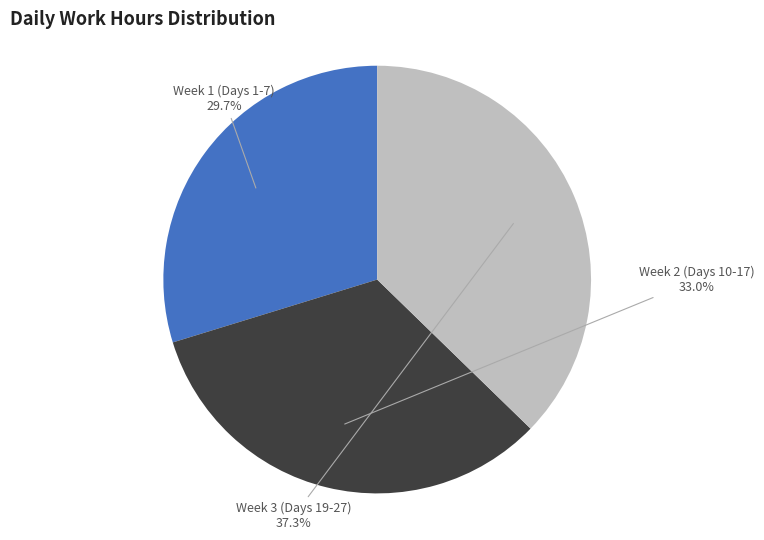

Is there a majority slice in this chart?

No